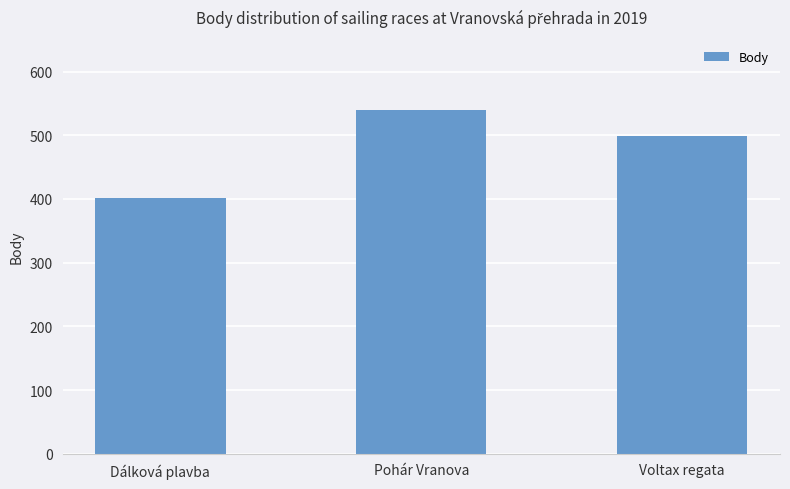

Rank the categories by value from highest to lowest.

Pohár Vranova, Voltax regata, Dálková plavba